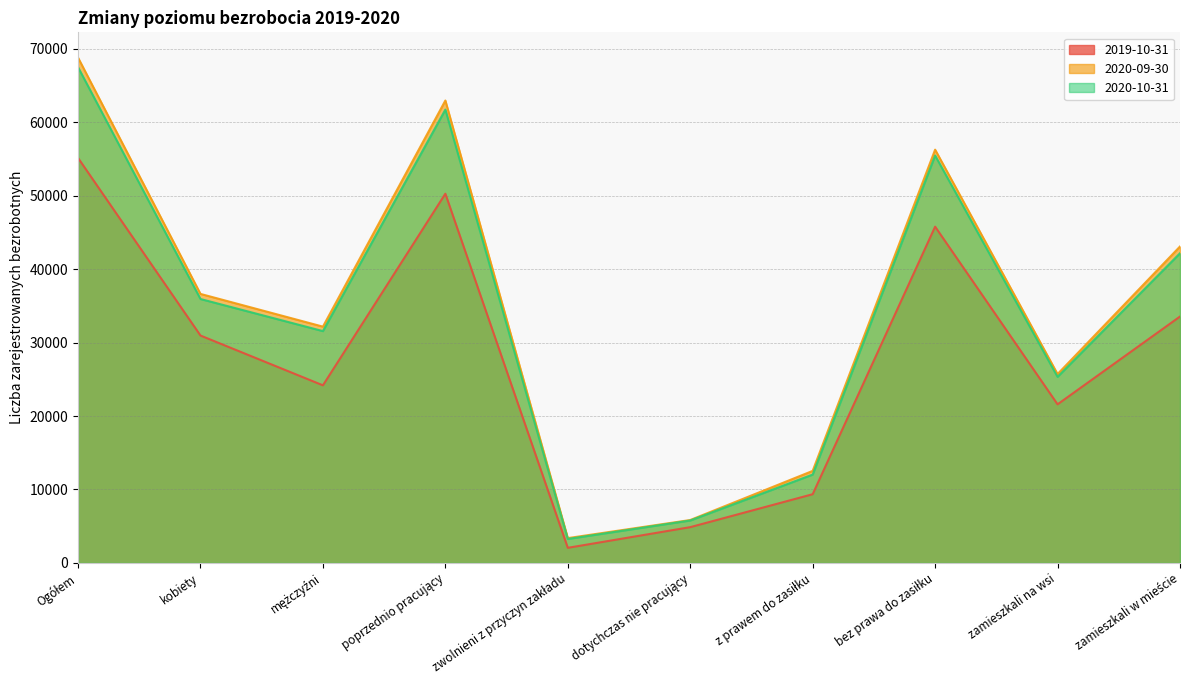

True or false: 2020-09-30 has more than 1 interior local peaks.

True